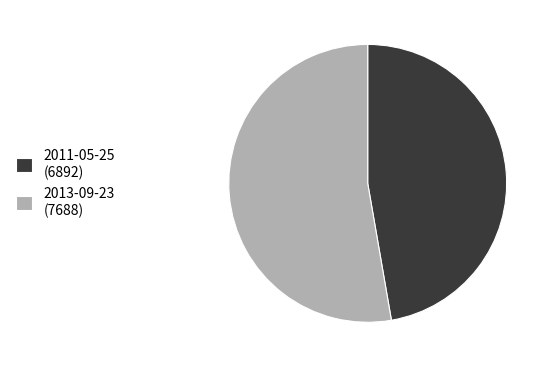

Do 2013-09-23 (7688) and 2011-05-25 (6892) together represent more than half of the pie?

Yes